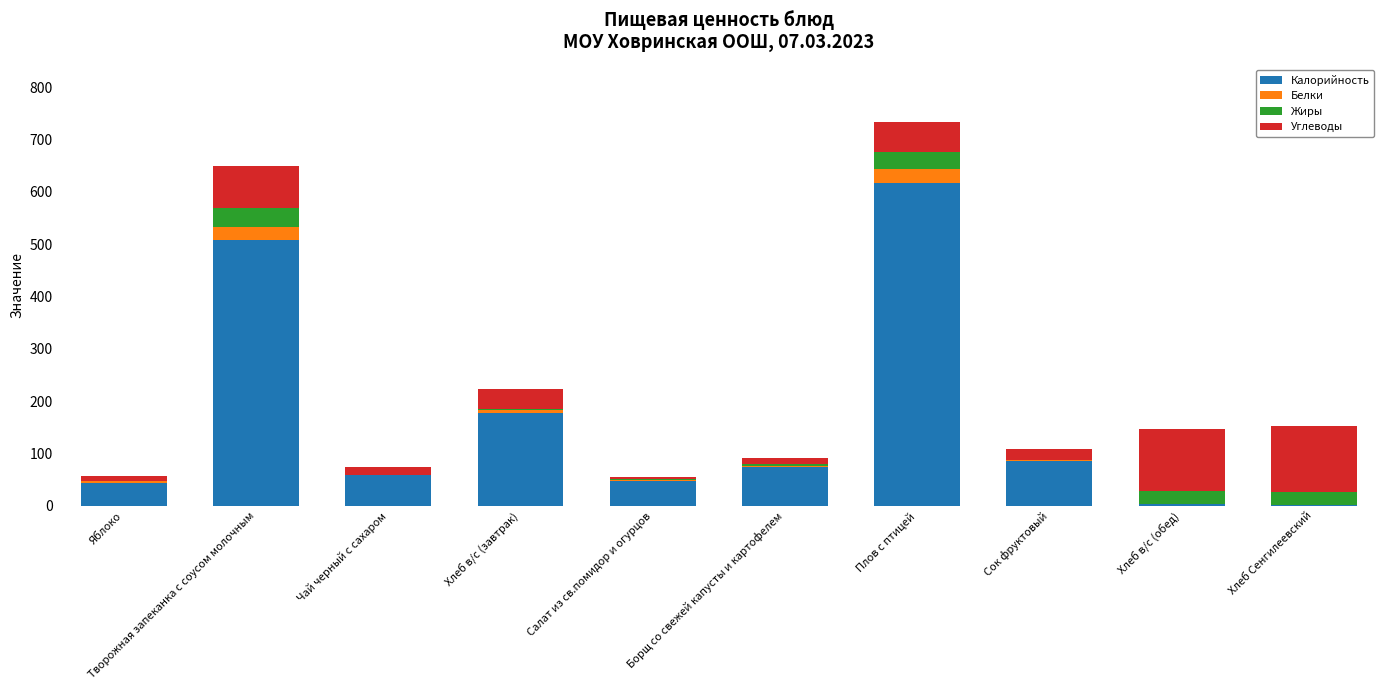

At which category is the sum across all series the highest?

Плов с птицей